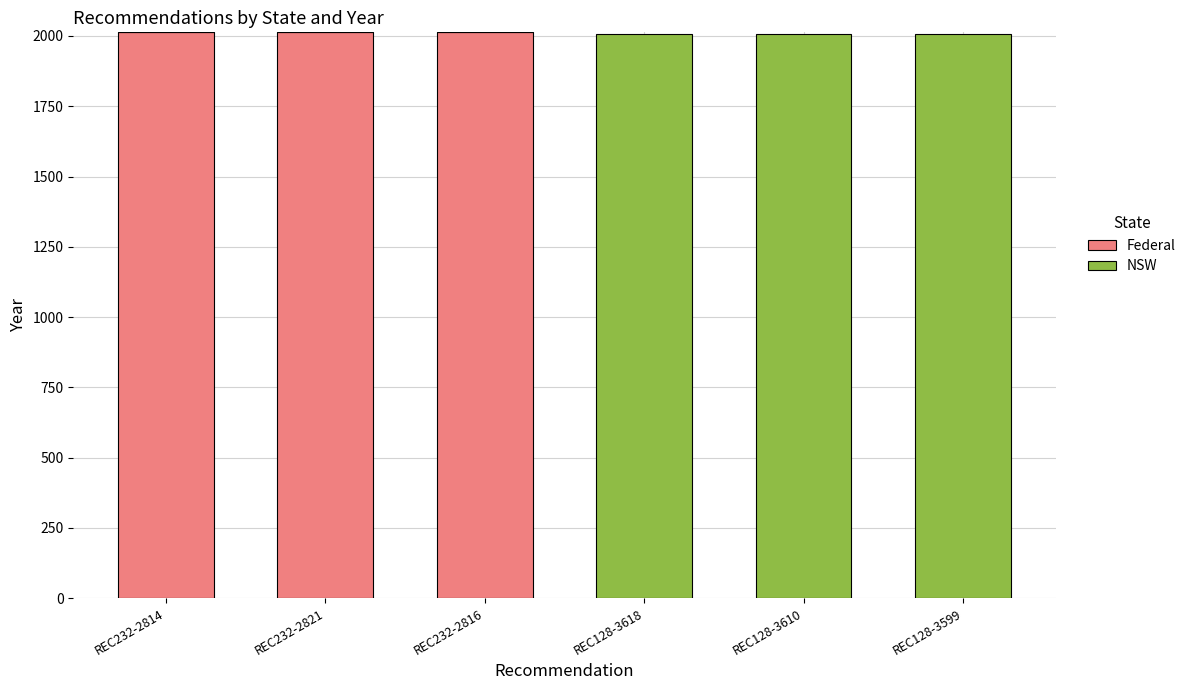

What is the sum of the Federal values at REC232-2821 and REC232-2814?

4026